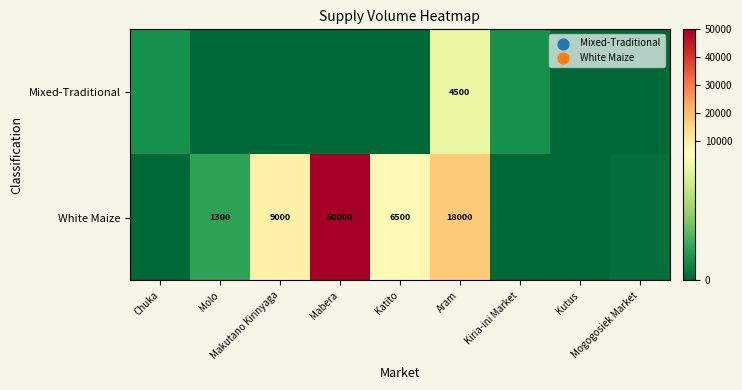

Which series has the largest total across all categories?

White Maize